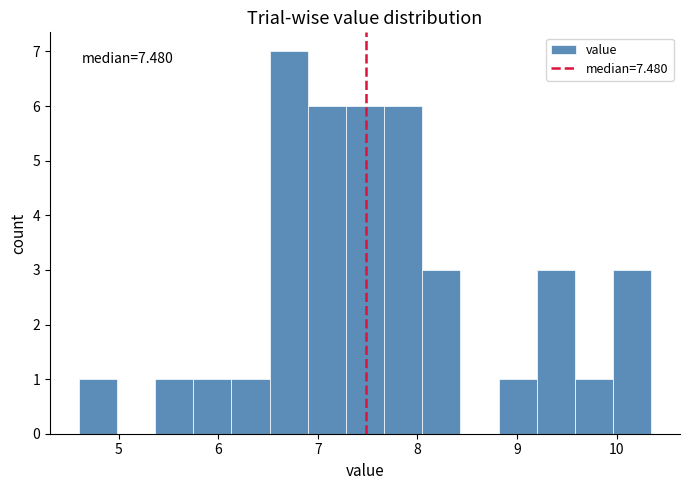

Around what value on the x-axis is the tallest bar? Give the approximate position of its centre, as read against the axis.

6.7